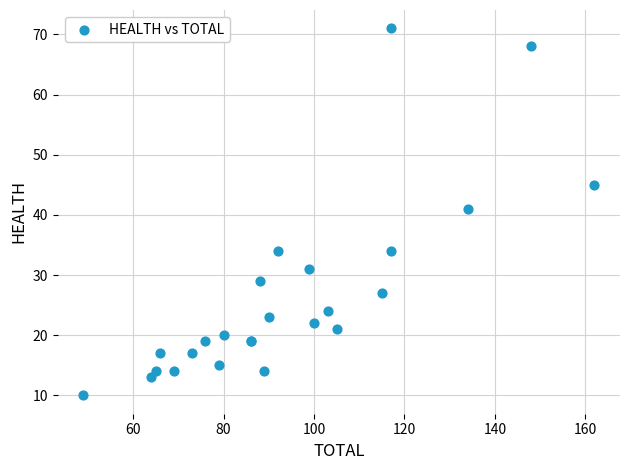

What Y value in the scatter plot is closest to 40?

41